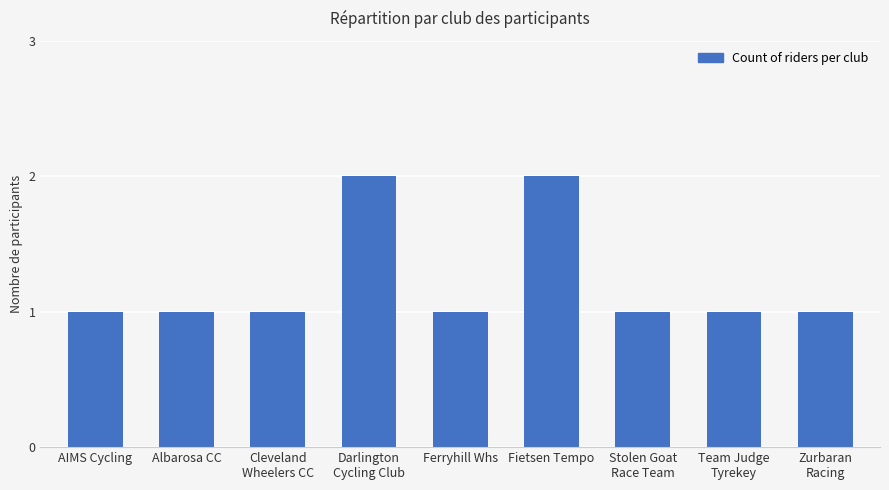

What is the sum of all values?

11